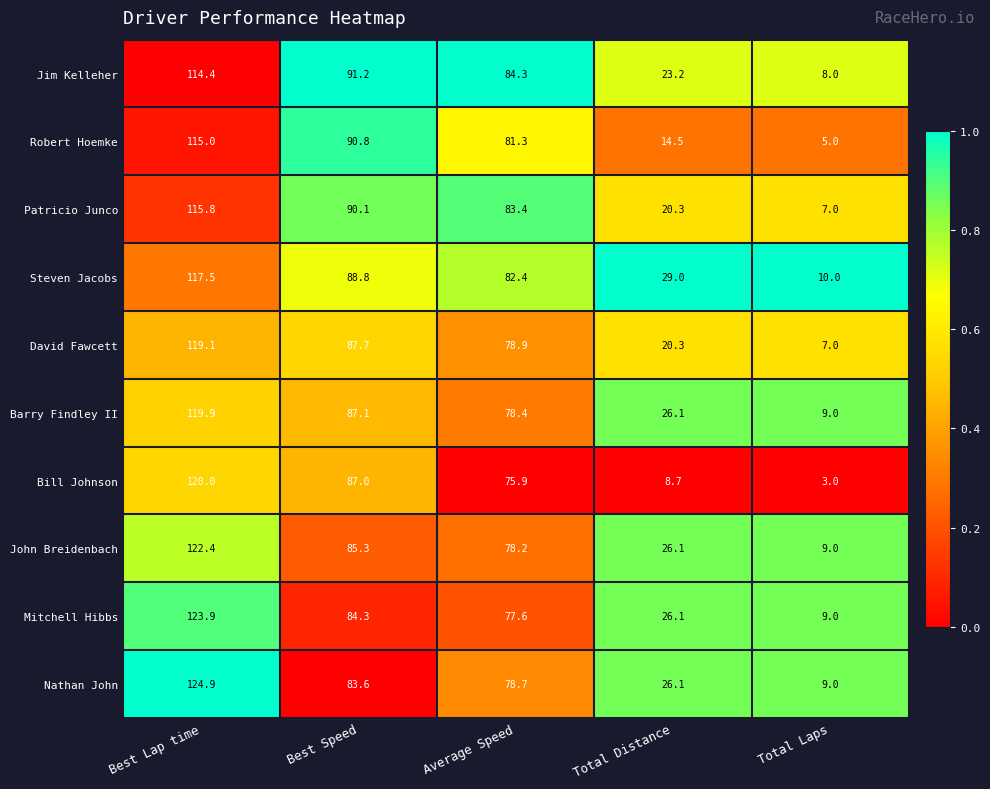

At which category does the chart reach its minimum across all series?

Total Laps